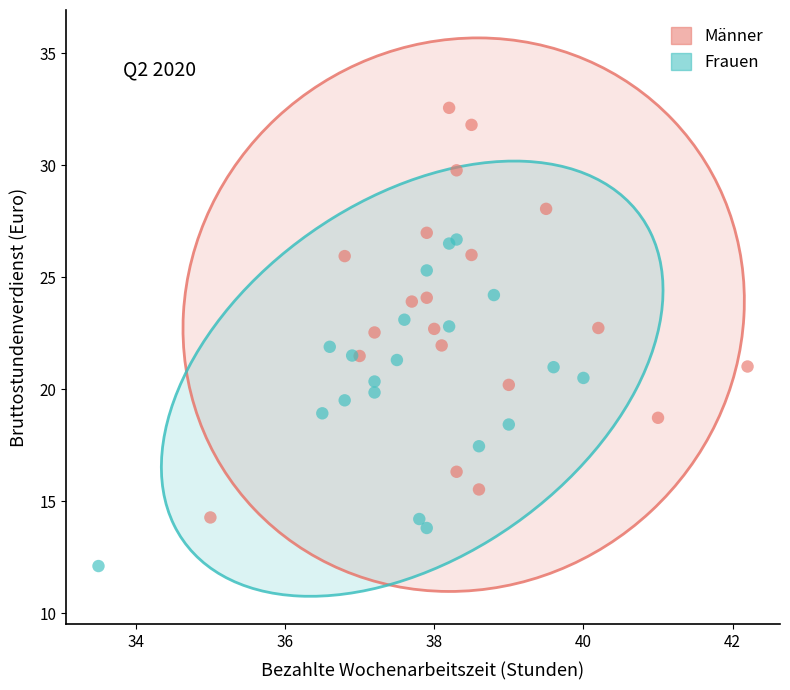

Which series contains the lowest Y value?

Frauen